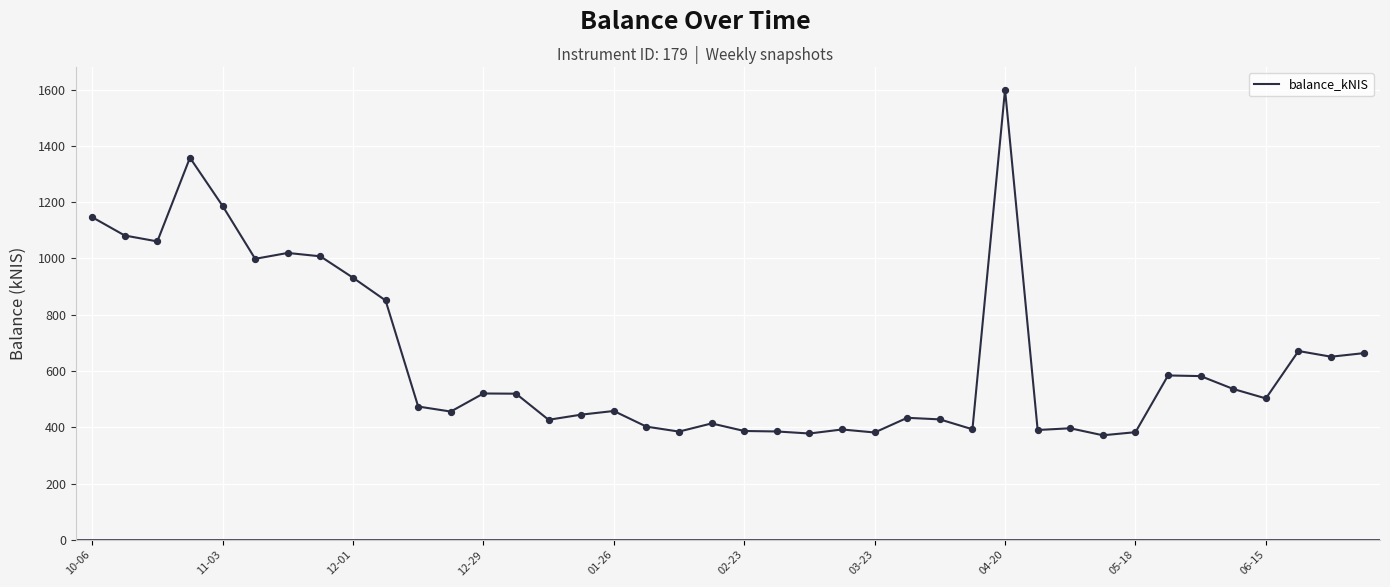

What is the maximum value shown in the chart?

1600.2